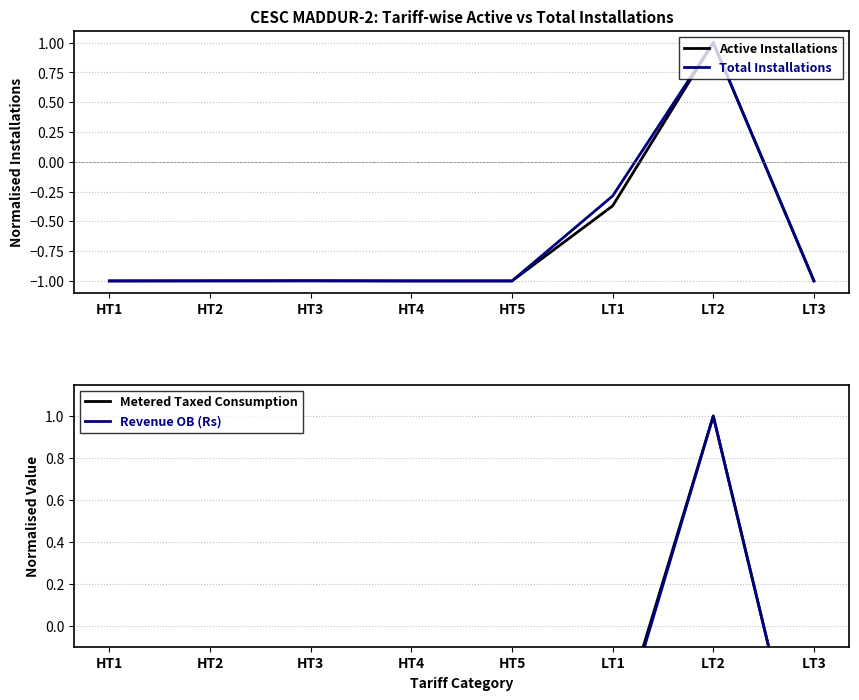

At how many categories does at least one series exceed 0?

1